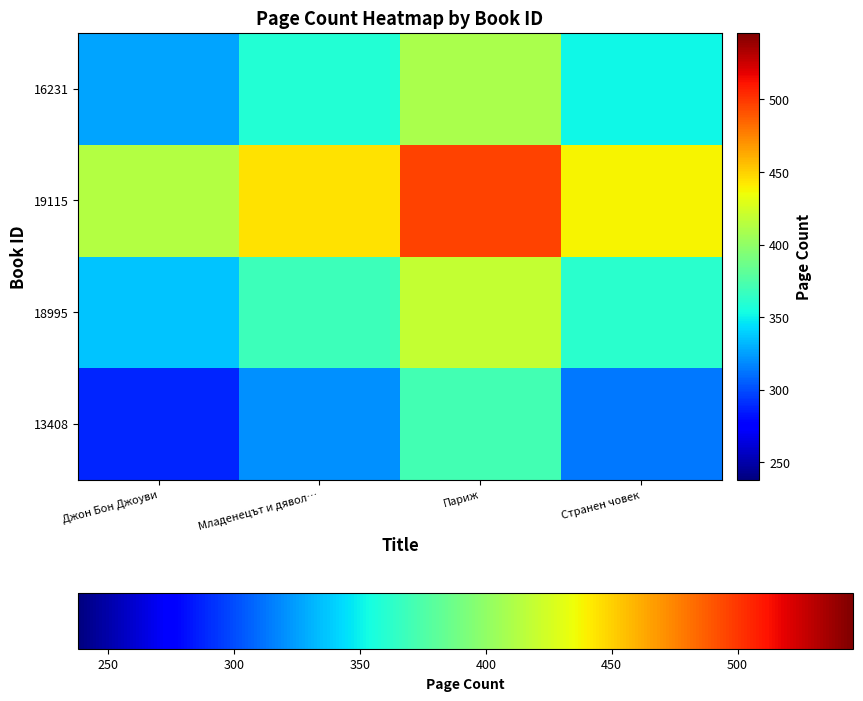

Reading left to right, list all the values displayed in this chart.

13408: Джон Бон Джоуви=288.0	Младенецът и дявол…=320.0	Париж=371.2	Странен човек=313.6
18995: Джон Бон Джоуви=336.0	Младенецът и дявол…=368.0	Париж=419.2	Странен човек=361.6
19115: Джон Бон Джоуви=412.8	Младенецът и дявол…=444.8	Париж=496.0	Странен човек=438.4
16231: Джон Бон Джоуви=326.4	Младенецът и дявол…=358.4	Париж=409.6	Странен човек=352.0